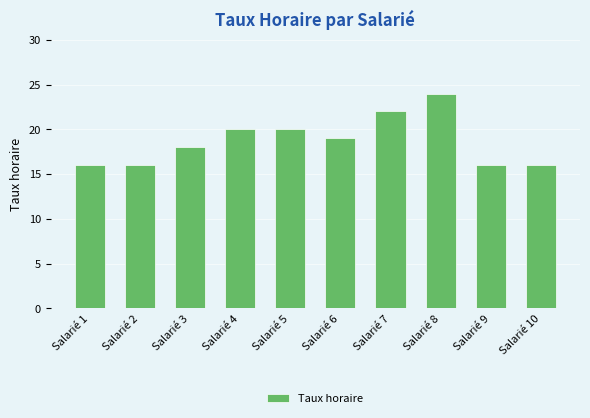

True or false: the data shows 3 at Salarié 10.

False